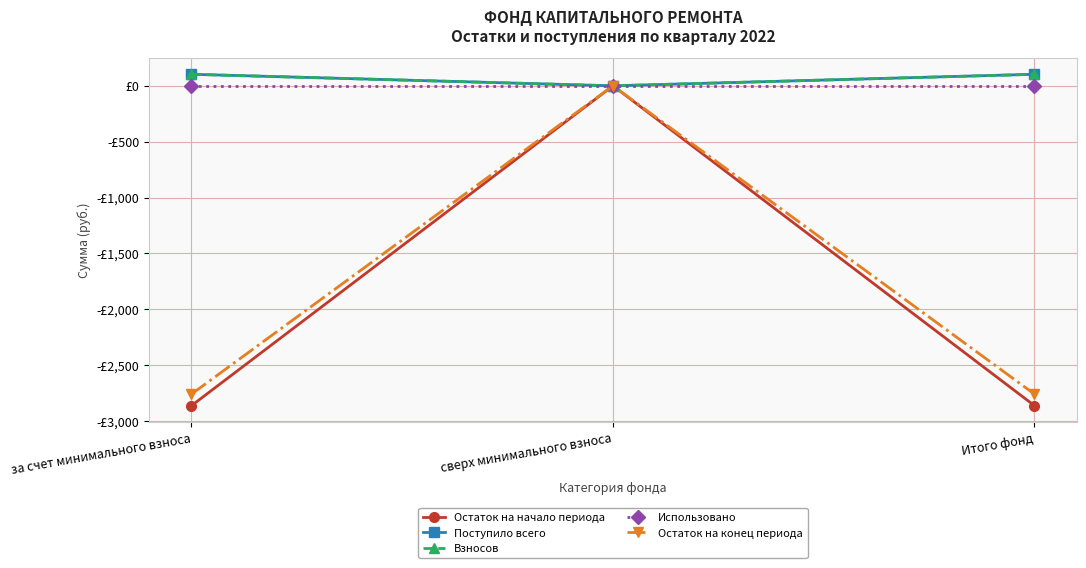

At which label does Поступило всего first exceed 103?

за счет минимального взноса